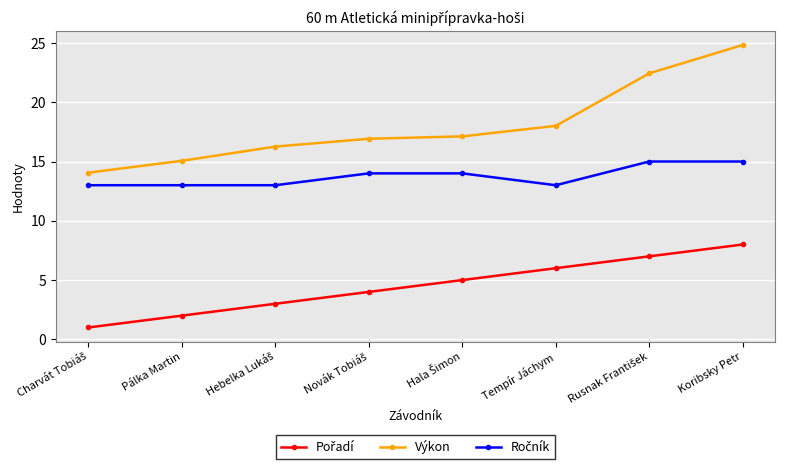

Does the chart display data point markers on the line(s)?

Yes